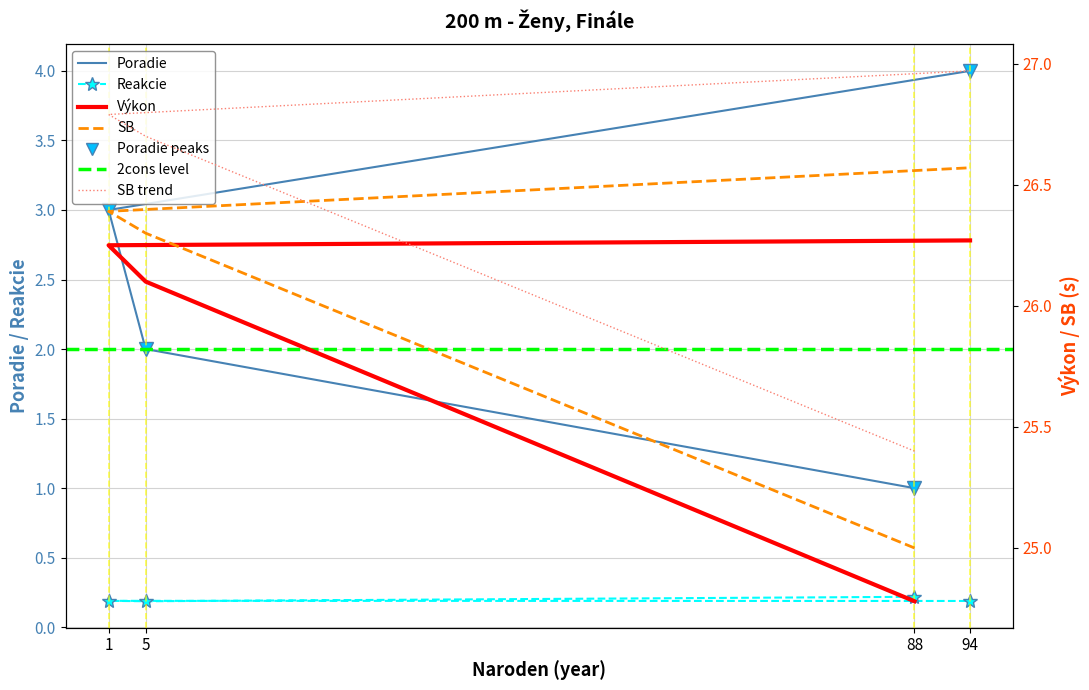

True or false: SB and Reakcie cross at least once.

False